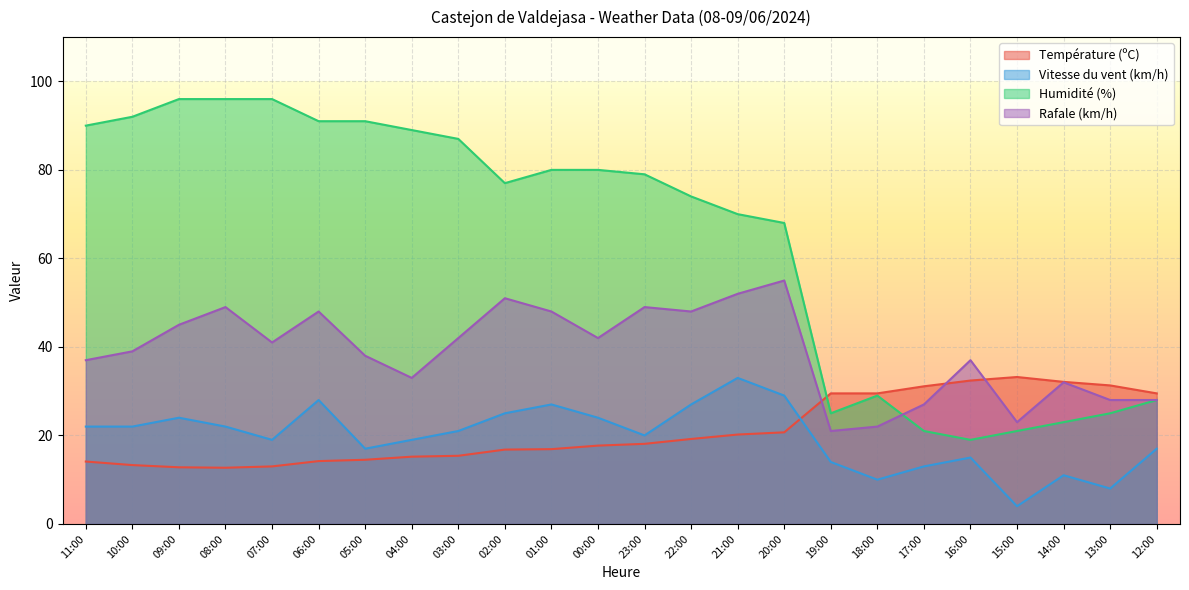

True or false: Température (ºC) has more than 0 interior local peaks.

True